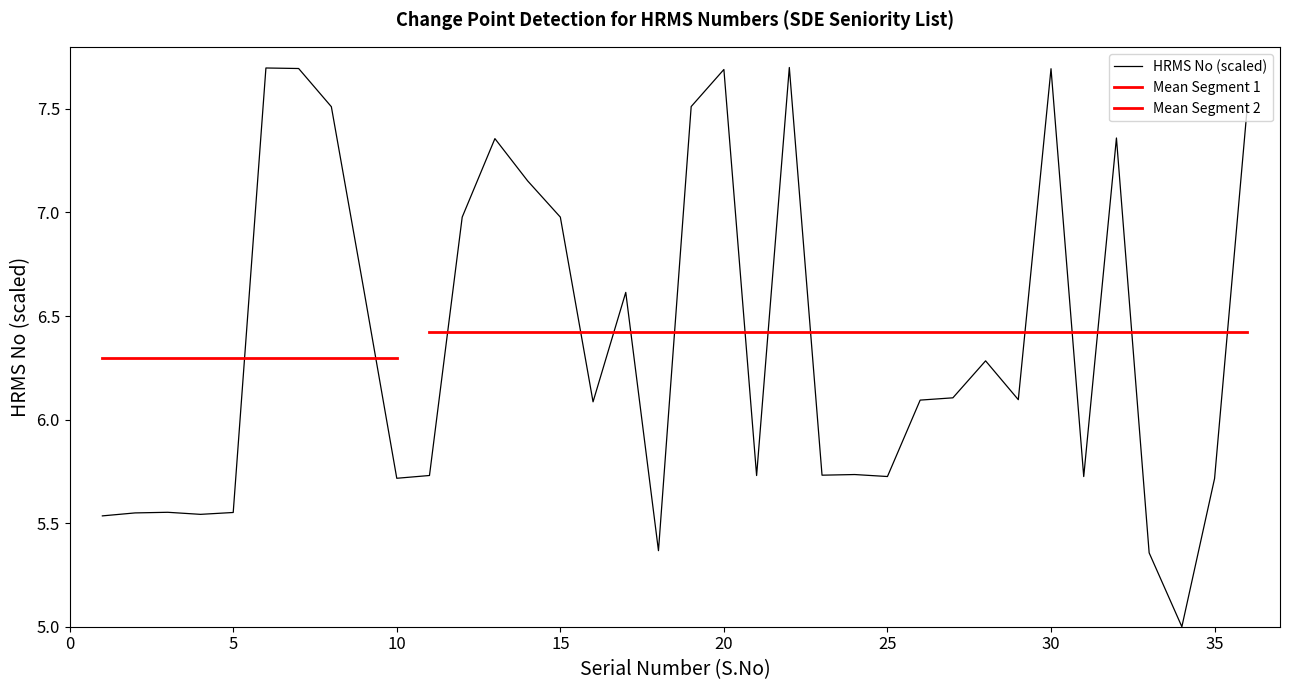

Rank the categories by value from lowest to highest.

34, 33, 18, 1, 4, 2, 5, 3, 35, 10, 31, 25, 21, 11, 23, 24, 16, 26, 29, 27, 28, 17, 9, 12, 15, 14, 13, 32, 36, 8, 19, 20, 30, 7, 6, 22